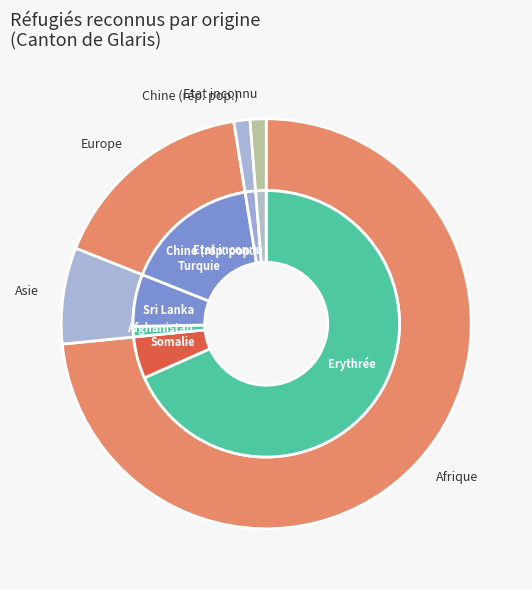

What is the total percentage of Sri Lanka and Chine (rép. pop.)?

7.6%